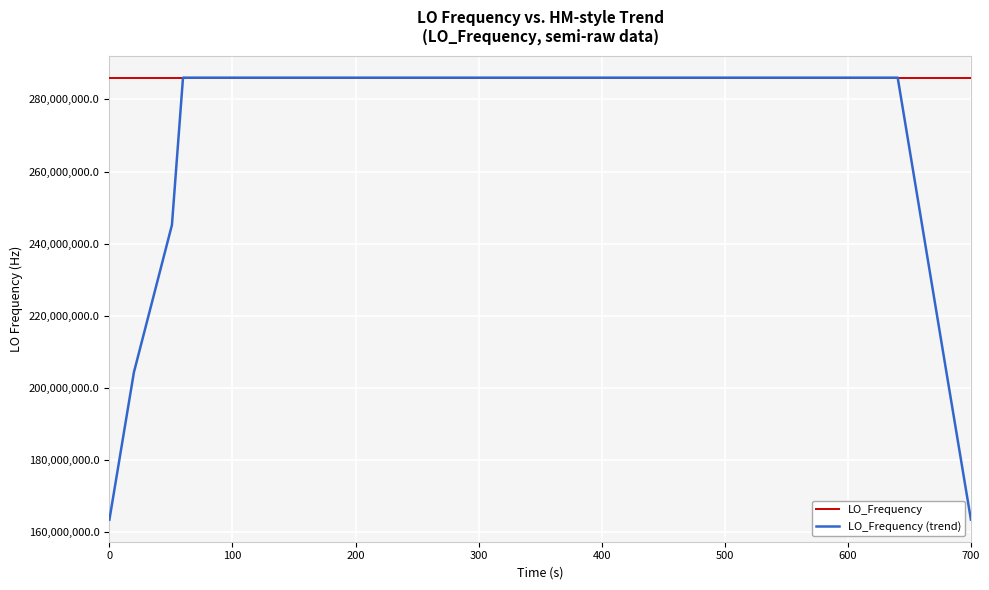

Which series has the largest total across all categories?

LO_Frequency